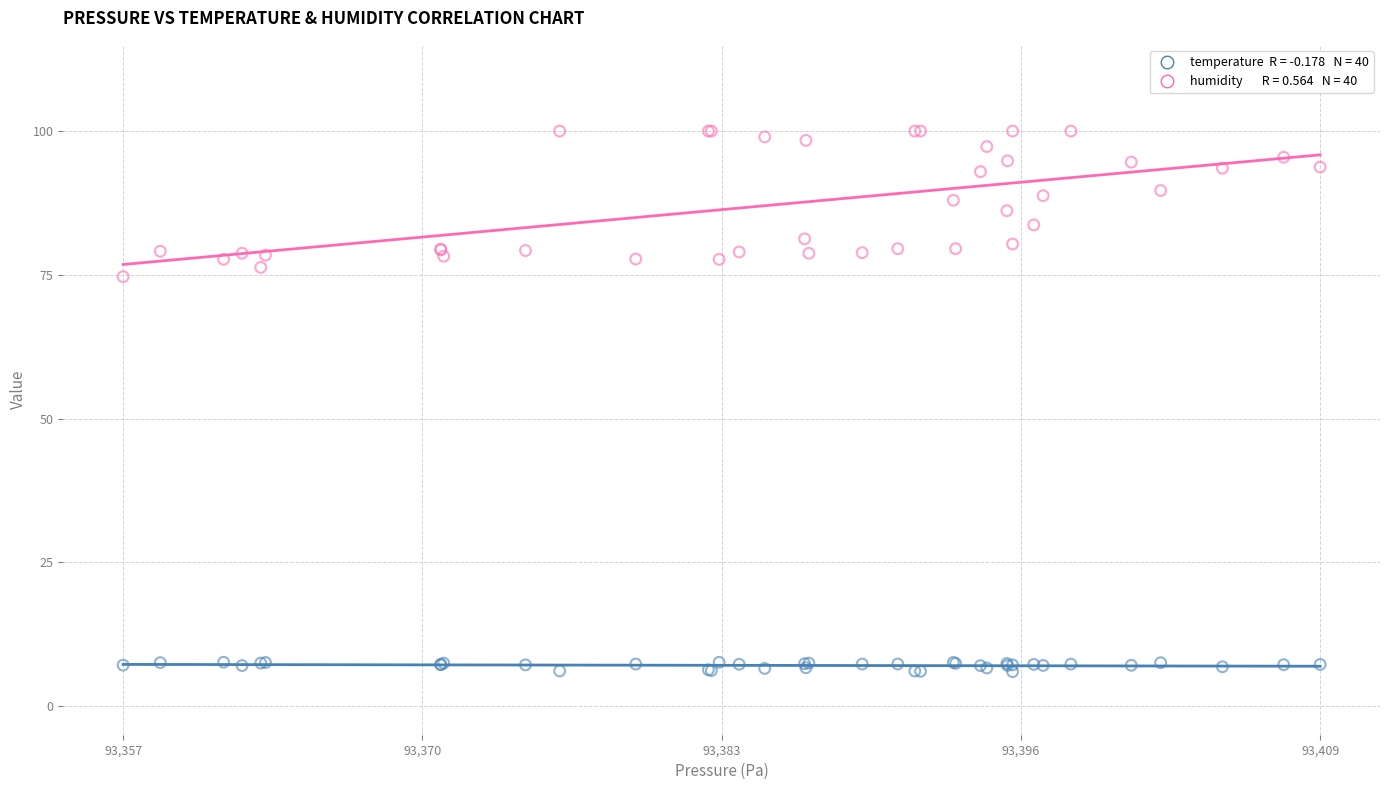

Across all series, what Y value is closest to 52?

74.7